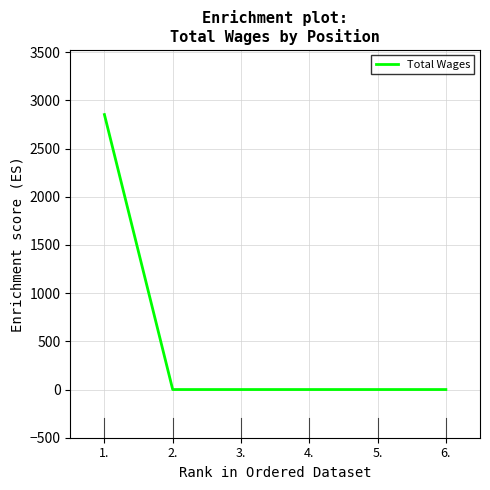

What is the greatest value displayed?

2853